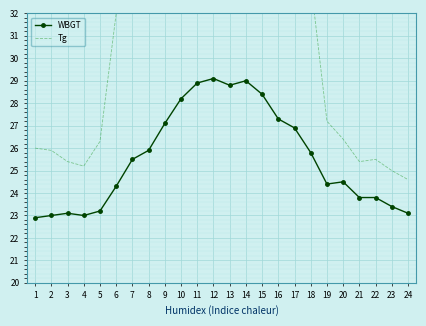

What is the smallest value displayed?

22.9